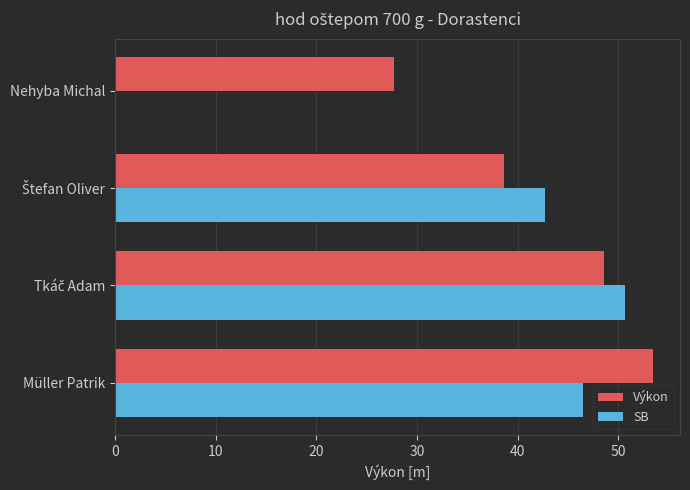

What is the difference between the maximum and minimum values in the Výkon series?

25.8